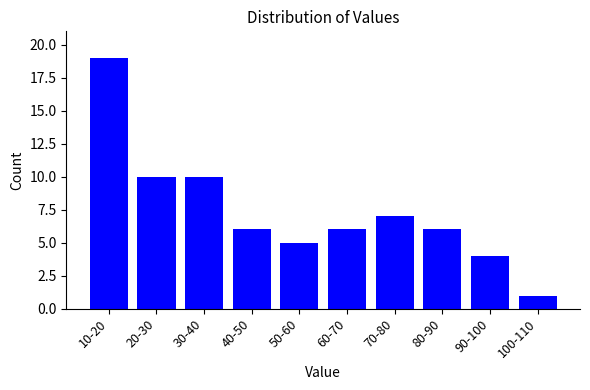

Reading right to left, what are all the values shown in this chart?

1	4	6	7	6	5	6	10	10	19